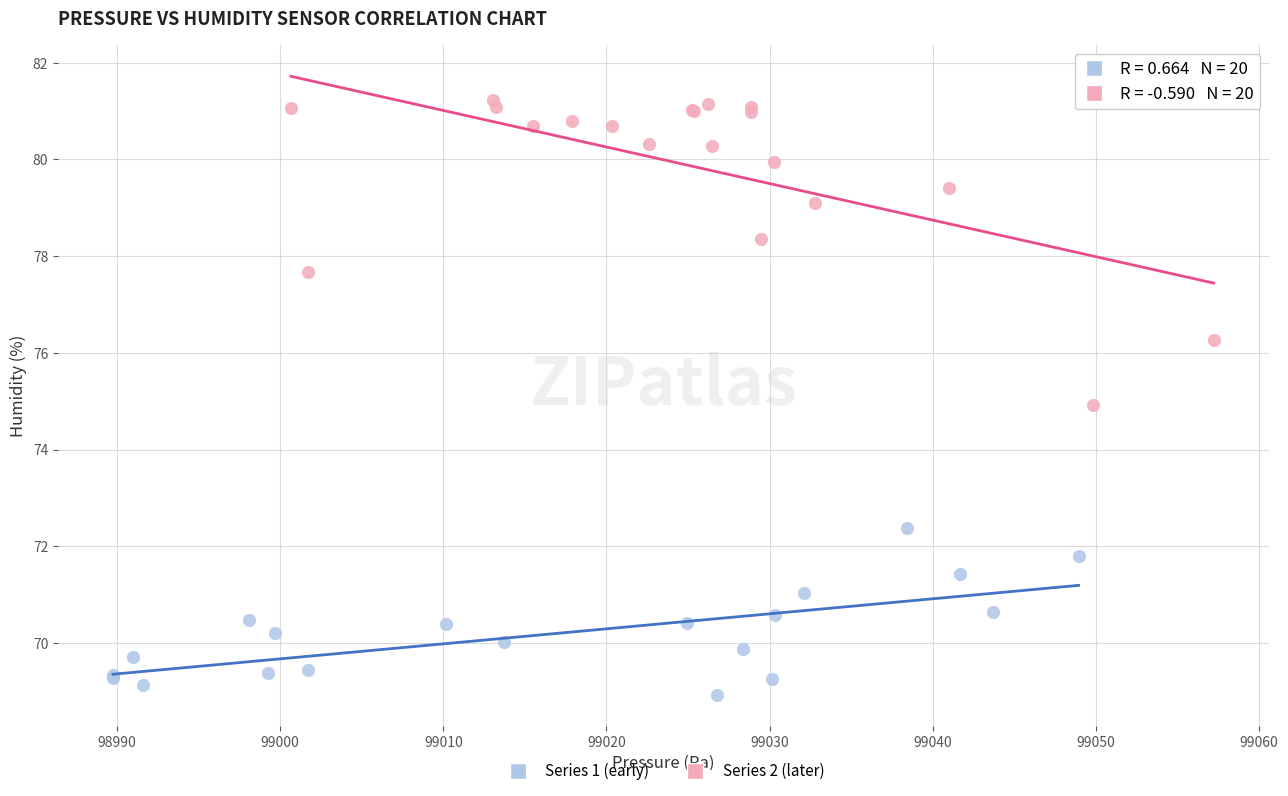

What are all the series names shown in the legend?

Series 1 (early), Series 2 (later)